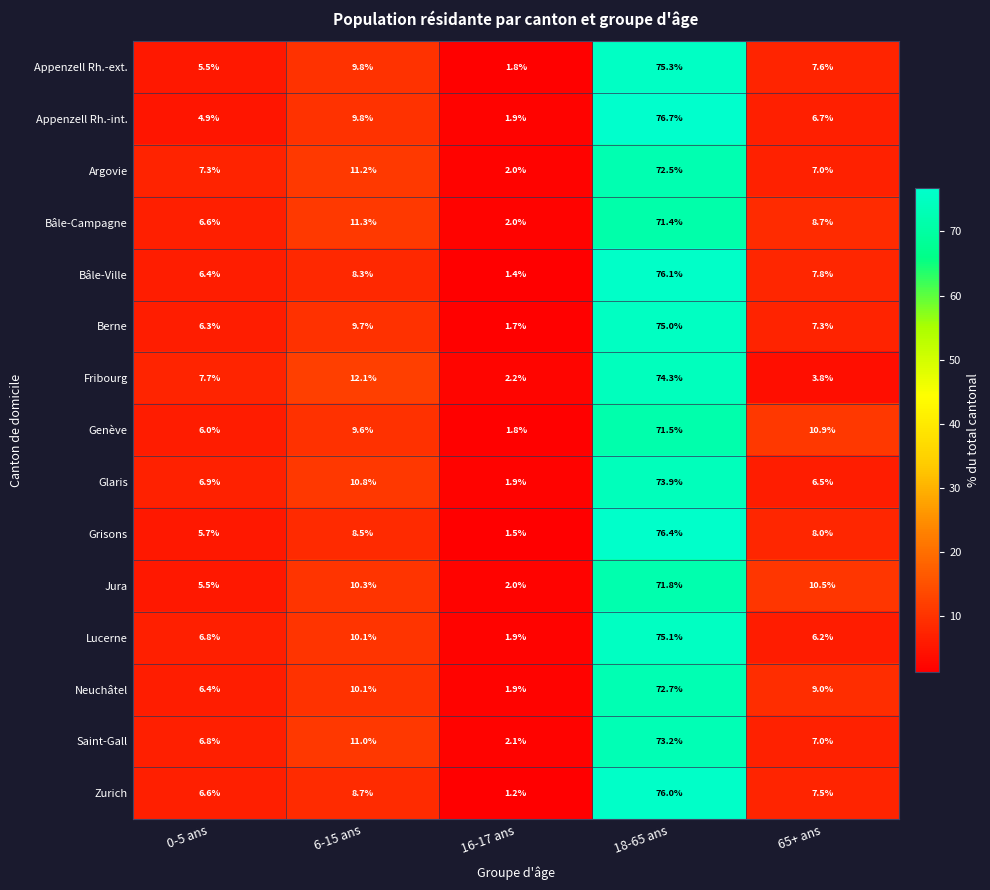

What is the approximate value of Jura at 6-15 ans?

10.3